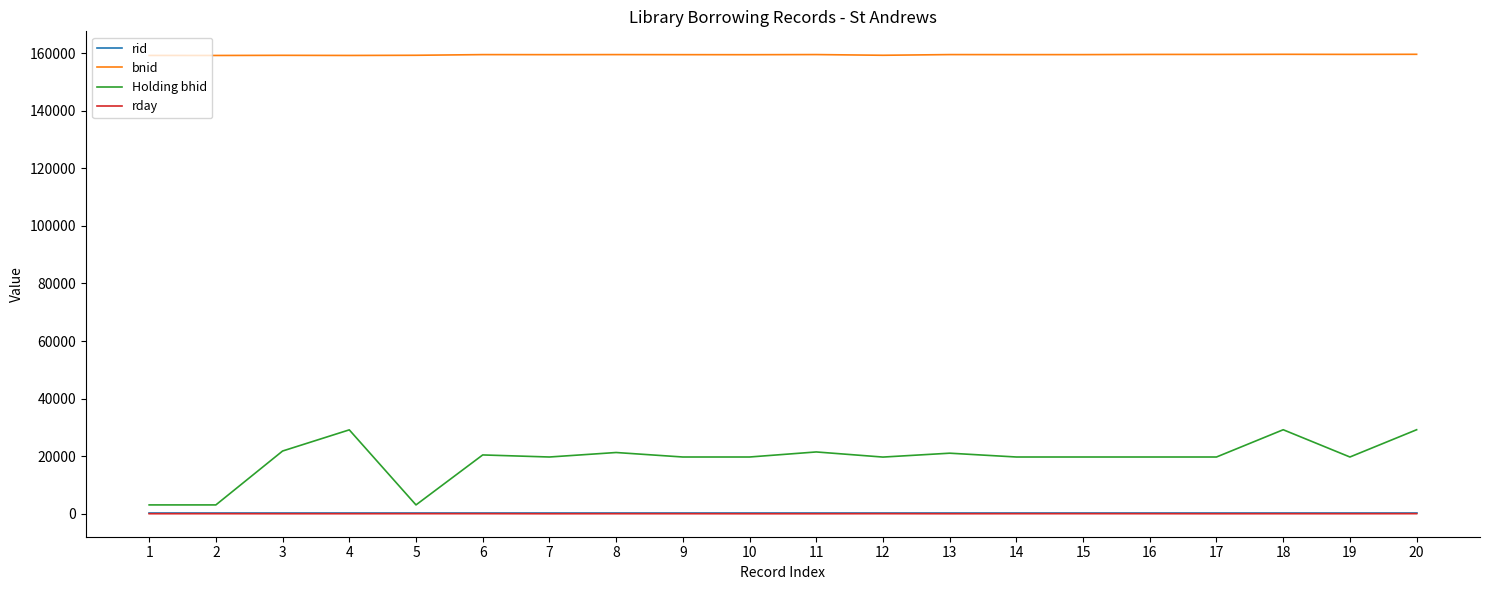

Which series has the largest total across all categories?

bnid